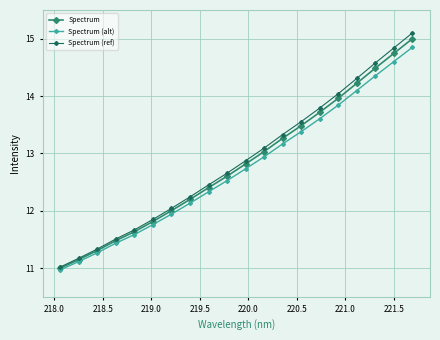

True or false: Spectrum (alt) has more than 1 points higher than both neighbors.

False